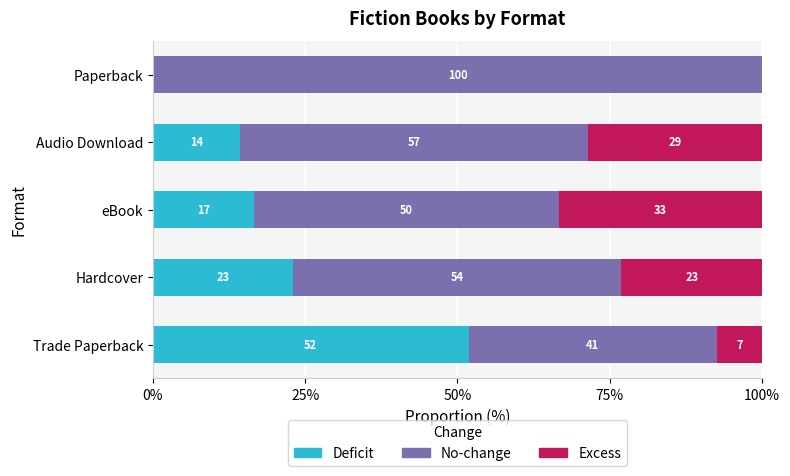

What are all the series names shown in the legend?

Deficit, No-change, Excess